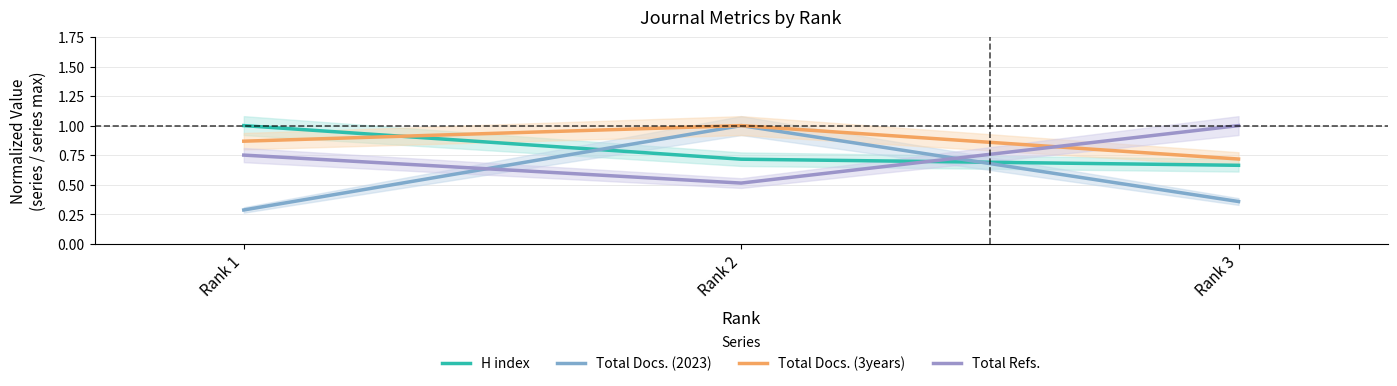

What is the maximum value shown in the chart?

1.0